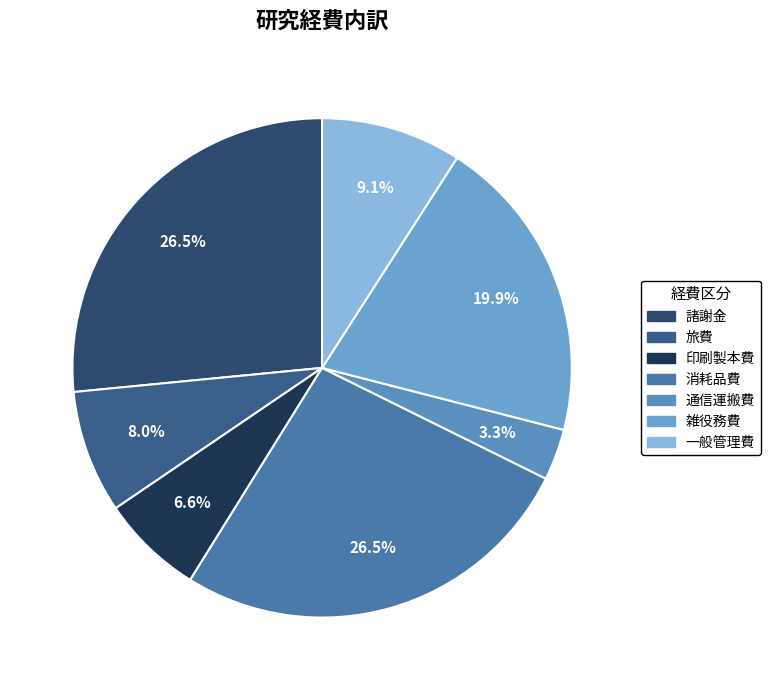

Which has a higher value, 印刷製本費 or 消耗品費?

消耗品費